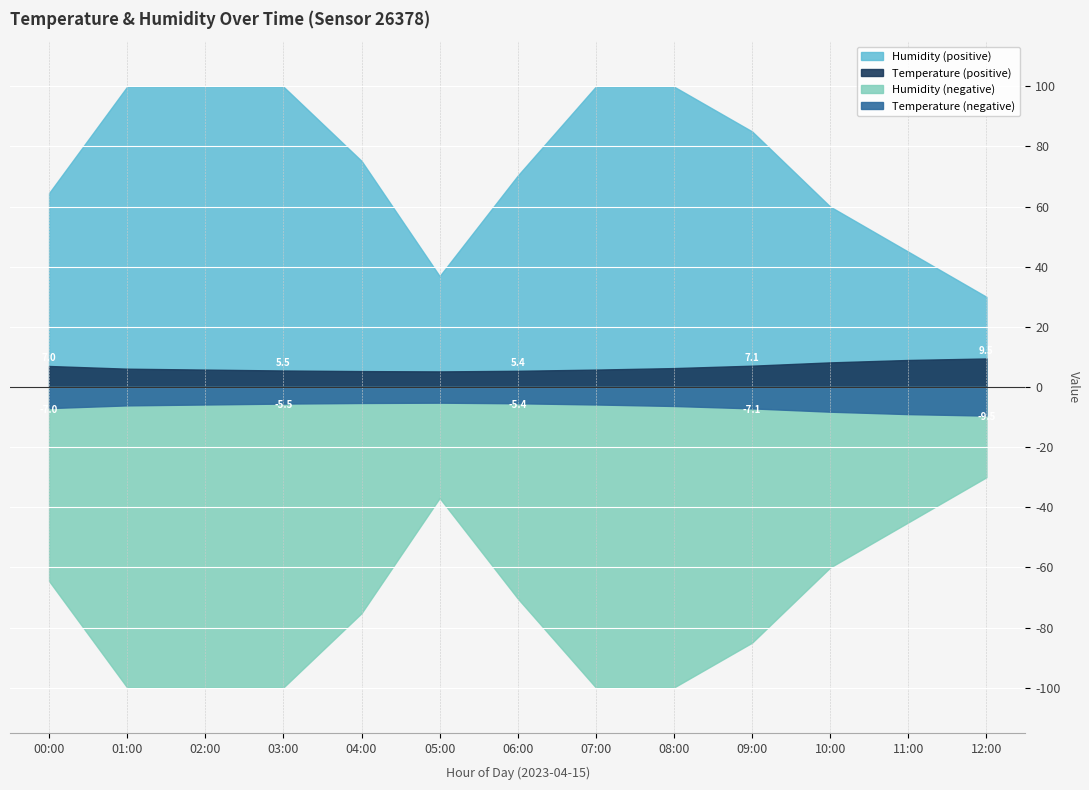

What is the value of the Humidity (high) point at the 13th from the left?

30.0